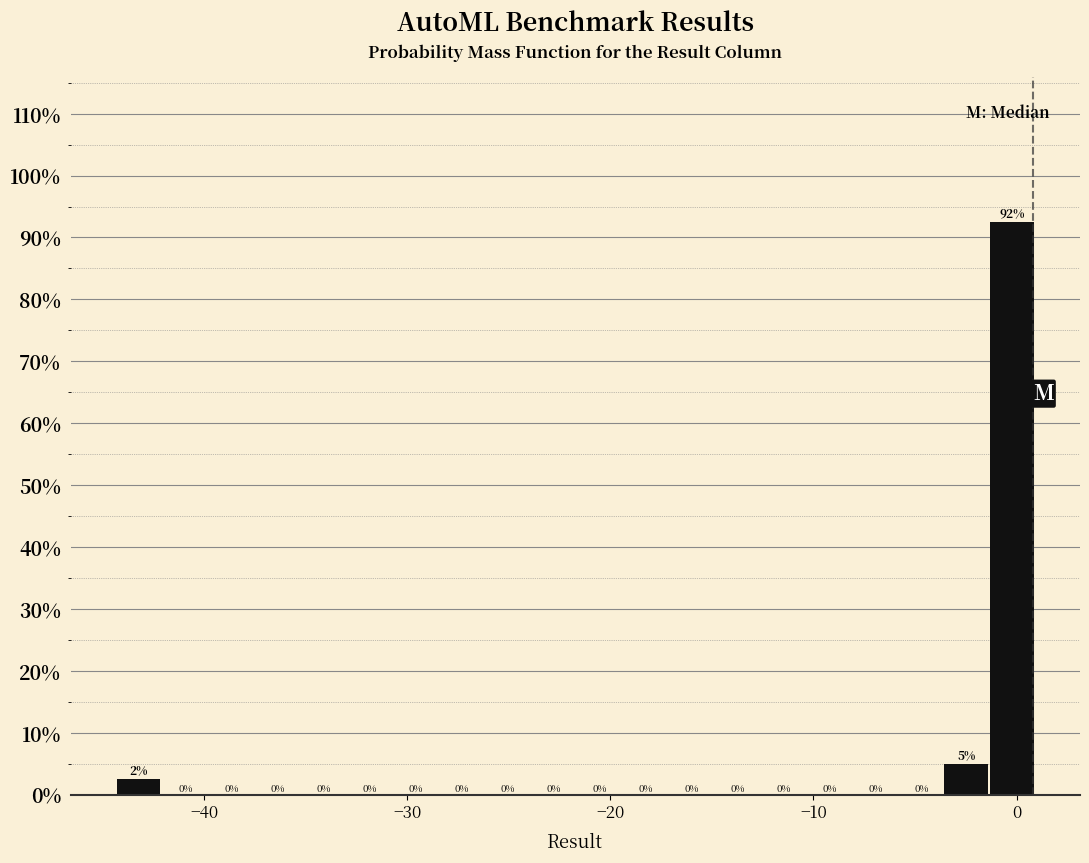

Around what value on the x-axis is the tallest bar? Give the approximate position of its centre, as read against the axis.

0